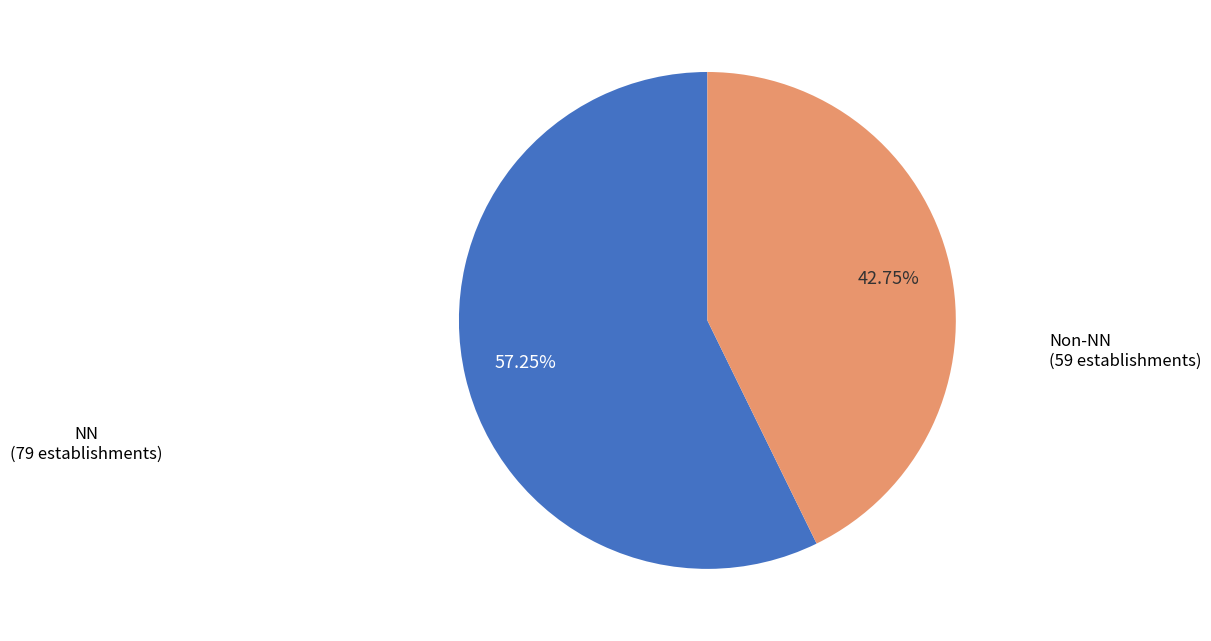

Does any single category account for the majority?

Yes